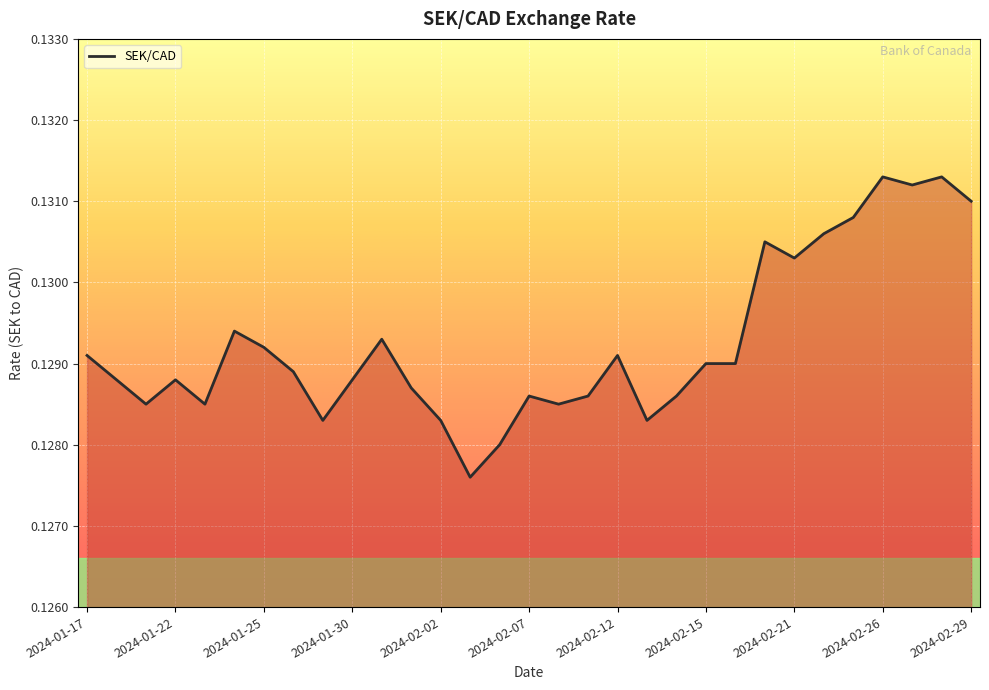

How many lines are shown in the chart?

1